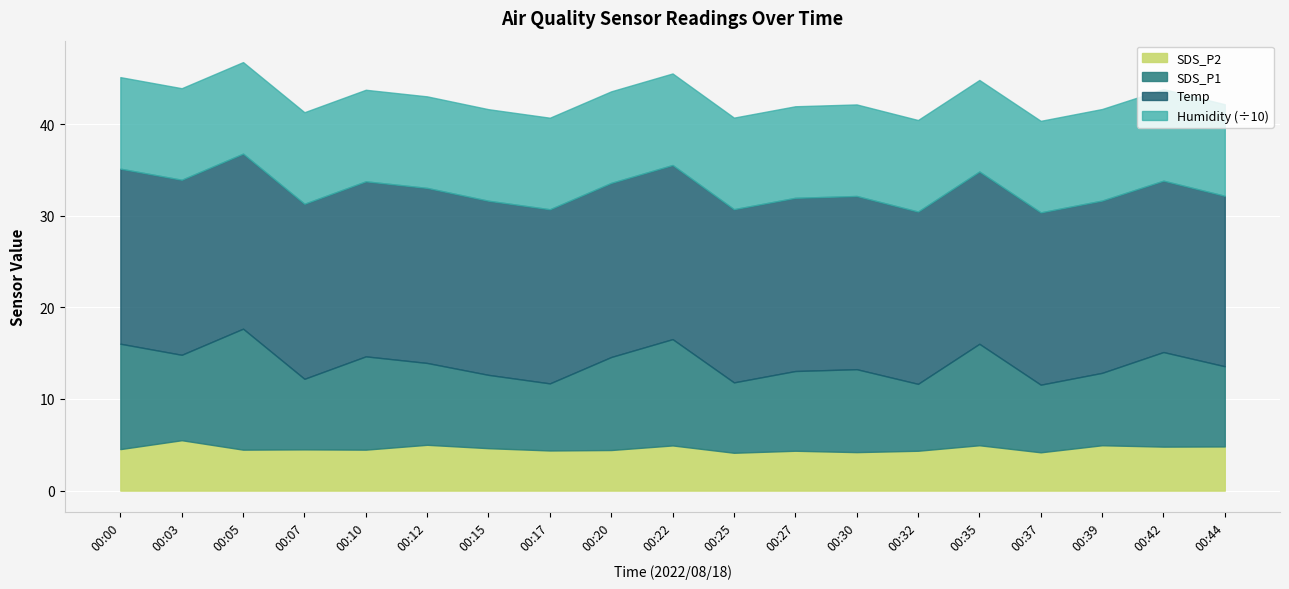

The value of Humidity at 00:22 is 99.9. True or false?

True